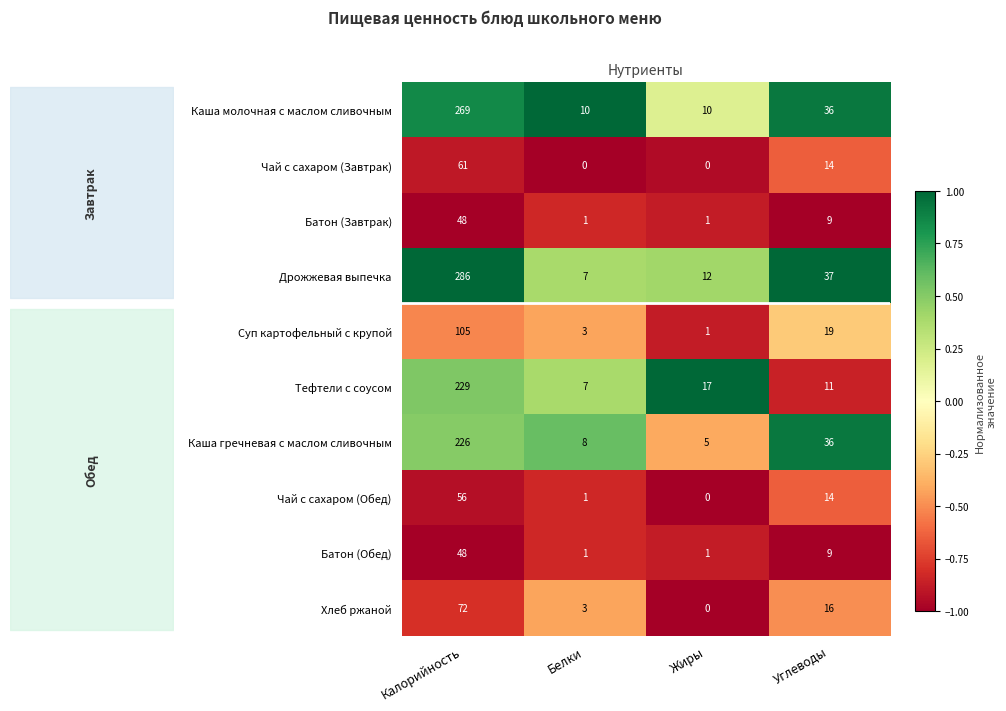

Rank the series at 0.5 from lowest to highest value.

row_1, row_2, row_7, row_8, row_4, row_9, row_3, row_5, row_6, row_0